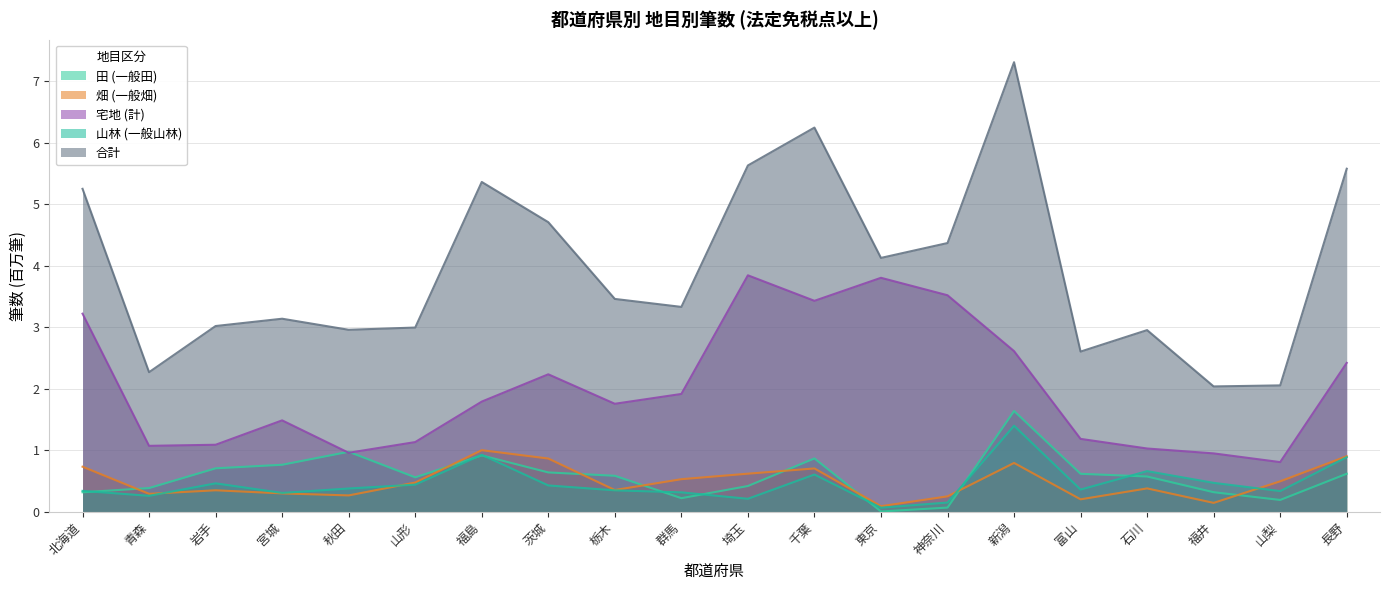

Reading left to right, transcribe all the data shown in this chart.

田 (一般田): 北海道=0.3	青森=0.4	岩手=0.7	宮城=0.8	秋田=1.0	山形=0.6	福島=0.9	茨城=0.6	栃木=0.6	群馬=0.2	埼玉=0.4	千葉=0.9	東京=0.0	神奈川=0.1	新潟=1.6	富山=0.6	石川=0.6	福井=0.3	山梨=0.2	長野=0.6
畑 (一般畑): 北海道=0.7	青森=0.3	岩手=0.4	宮城=0.3	秋田=0.3	山形=0.5	福島=1.0	茨城=0.9	栃木=0.4	群馬=0.5	埼玉=0.6	千葉=0.7	東京=0.1	神奈川=0.3	新潟=0.8	富山=0.2	石川=0.4	福井=0.1	山梨=0.5	長野=0.9
宅地 (計): 北海道=3.2	青森=1.1	岩手=1.1	宮城=1.5	秋田=1.0	山形=1.1	福島=1.8	茨城=2.2	栃木=1.8	群馬=1.9	埼玉=3.8	千葉=3.4	東京=3.8	神奈川=3.5	新潟=2.6	富山=1.2	石川=1.0	福井=1.0	山梨=0.8	長野=2.4
山林 (一般山林): 北海道=0.3	青森=0.3	岩手=0.5	宮城=0.3	秋田=0.4	山形=0.4	福島=0.9	茨城=0.4	栃木=0.4	群馬=0.3	埼玉=0.2	千葉=0.6	東京=0.1	神奈川=0.2	新潟=1.4	富山=0.4	石川=0.7	福井=0.5	山梨=0.3	長野=0.9
合計: 北海道=5.3	青森=2.3	岩手=3.0	宮城=3.1	秋田=3.0	山形=3.0	福島=5.4	茨城=4.7	栃木=3.5	群馬=3.3	埼玉=5.6	千葉=6.2	東京=4.1	神奈川=4.4	新潟=7.3	富山=2.6	石川=3.0	福井=2.0	山梨=2.1	長野=5.6